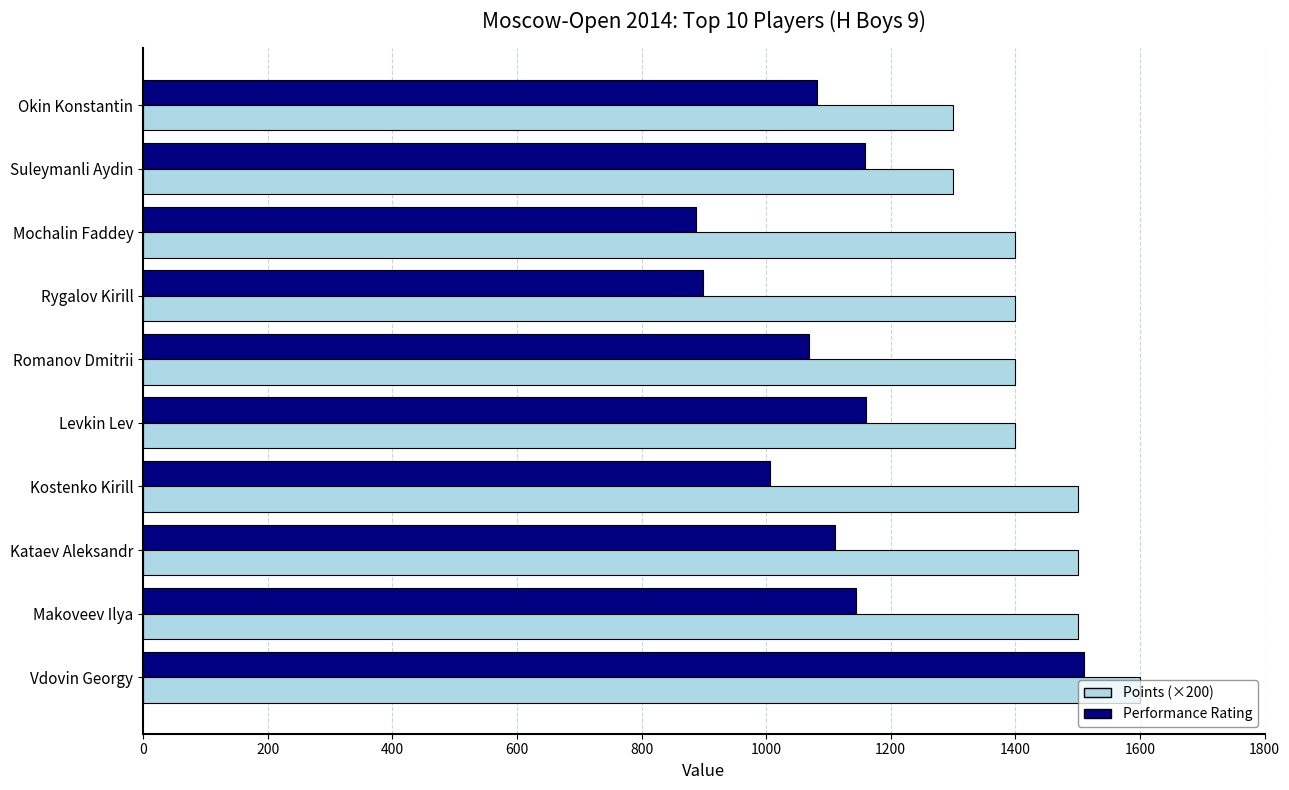

What is the total value across all series at Suleymanli Aydin?

2459